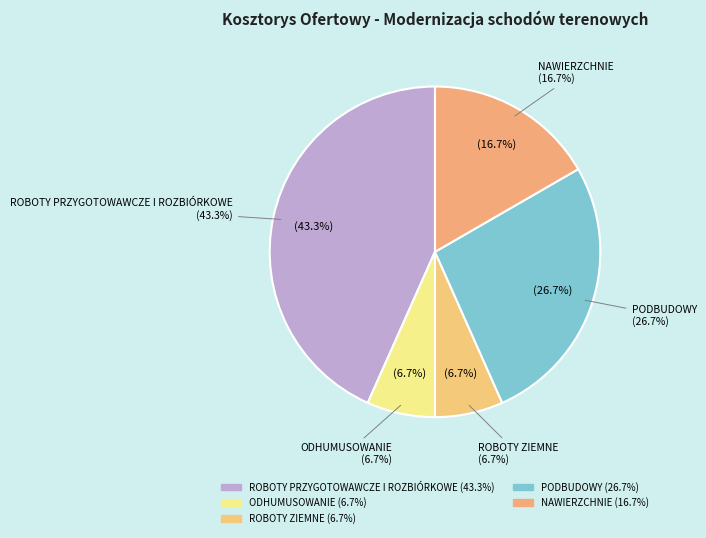

Does PODBUDOWY account for over 50% of the chart?

No